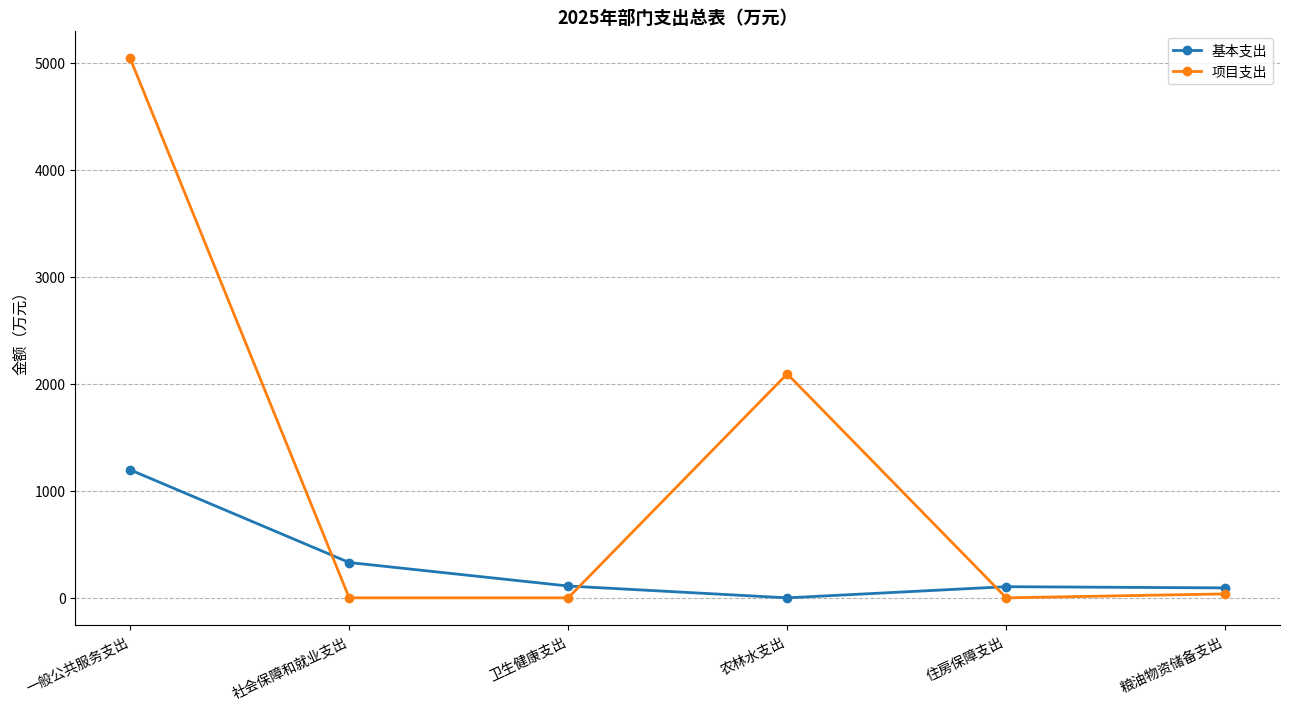

What is the label of the 1st point from the right?

粮油物资储备支出